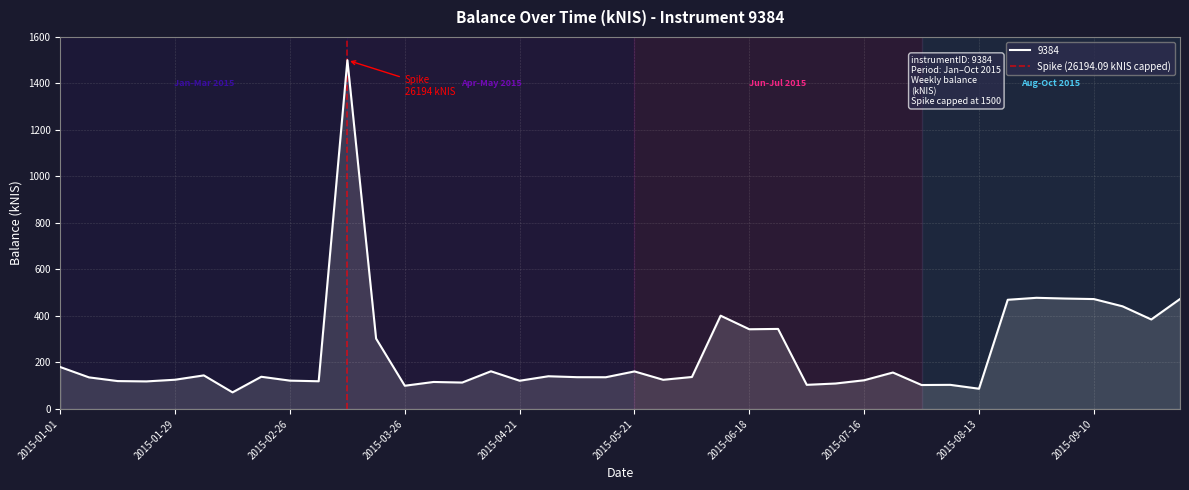

Count the number of data series in this chart.

1